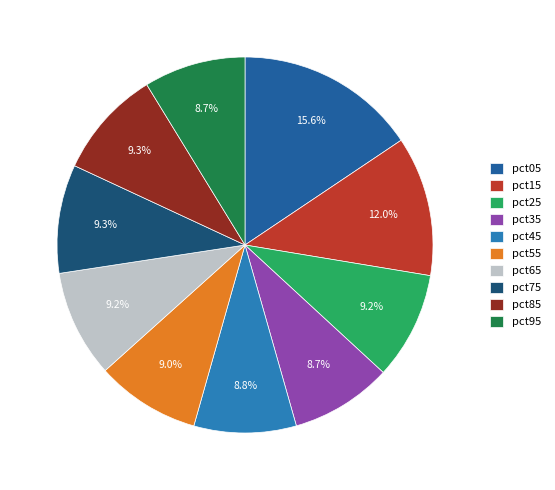

To the nearest percent, what portion does pct85 represent?

9%